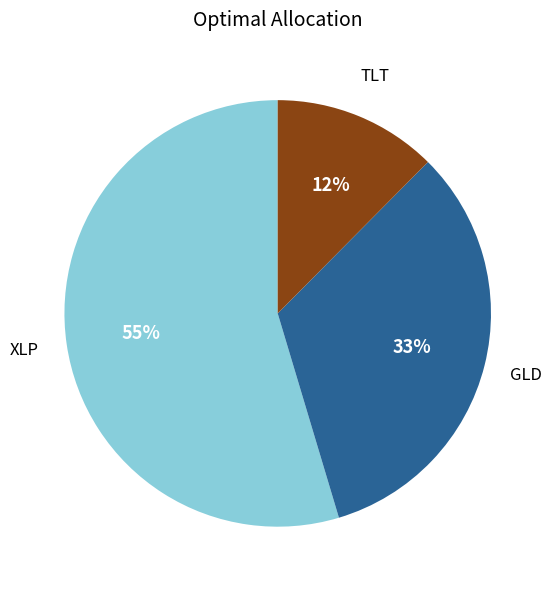

To the nearest percent, what is the average slice percentage?

33%